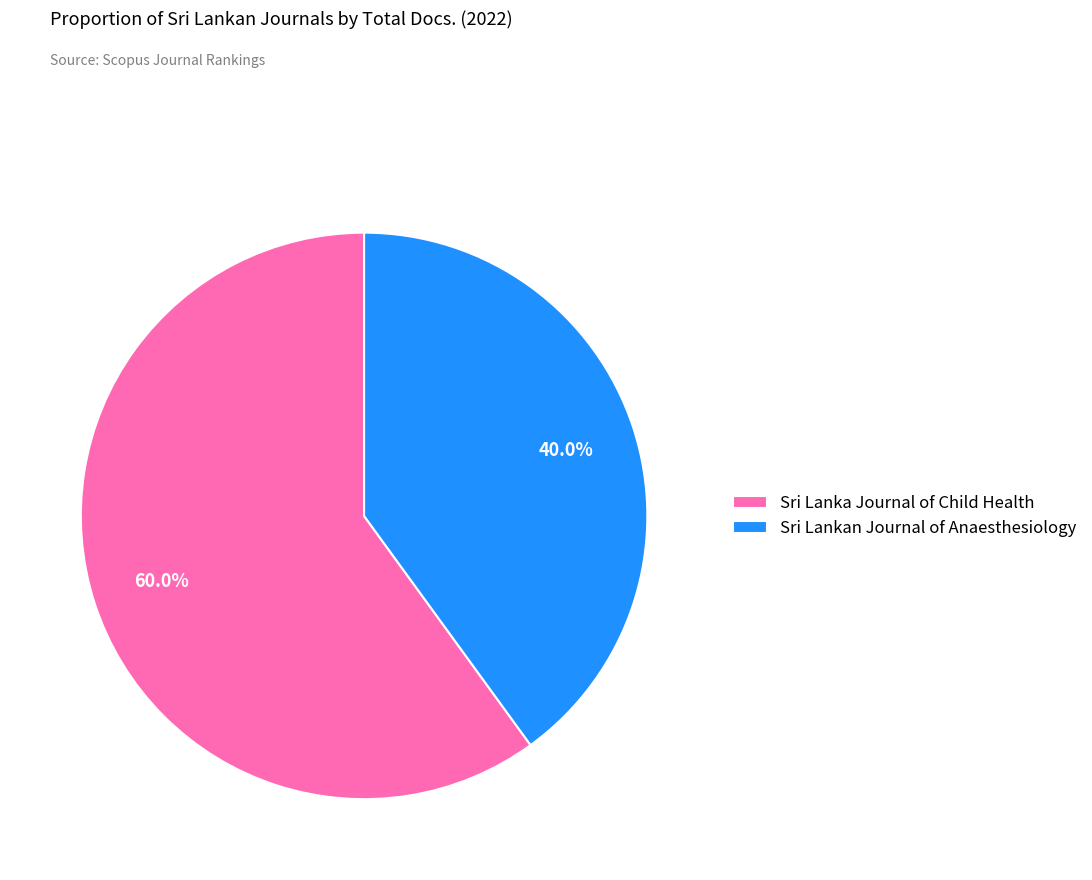

Is the sum of Sri Lanka Journal of Child Health and Sri Lankan Journal of Anaesthesiology greater than half?

Yes